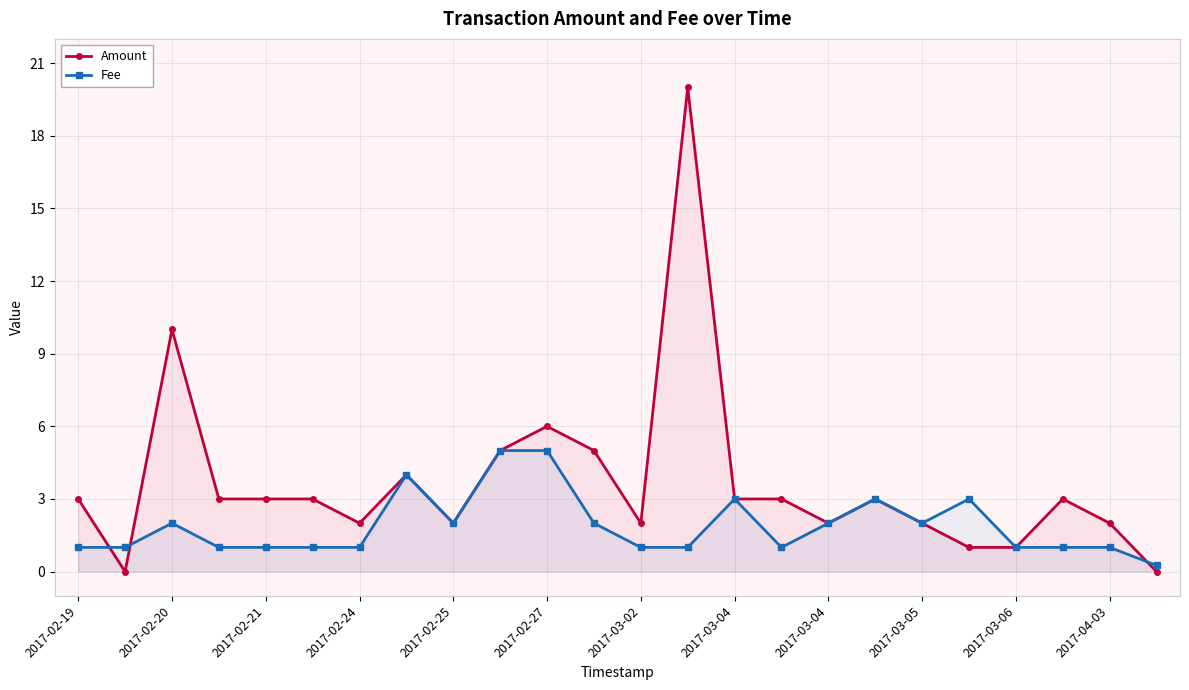

How many lines are shown in the chart?

2